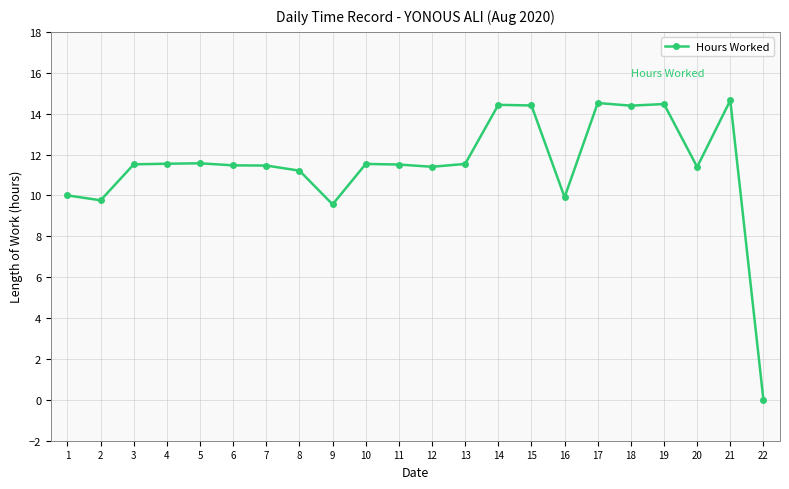

What is the sum of the values at 14 and 7?

25.9